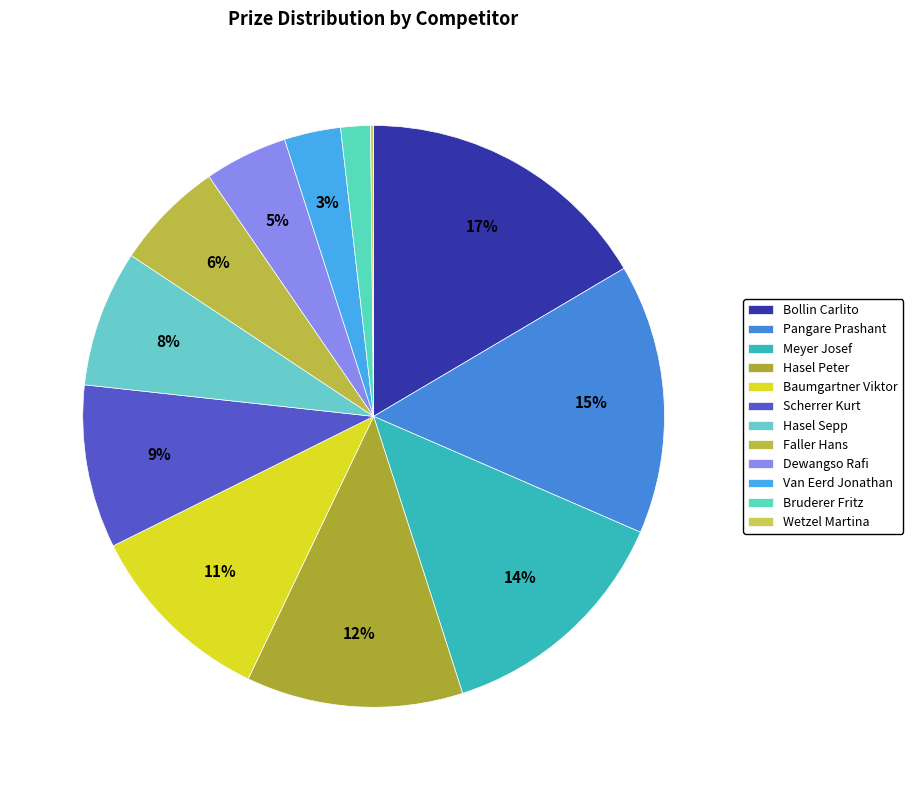

Does any single category account for the majority?

No